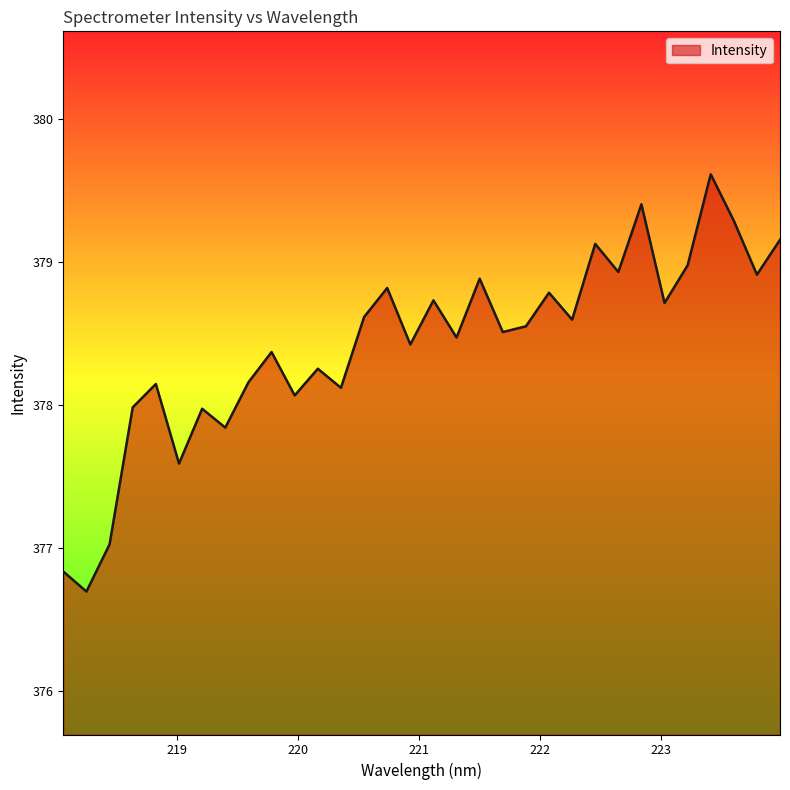

How many lines are shown in the chart?

1